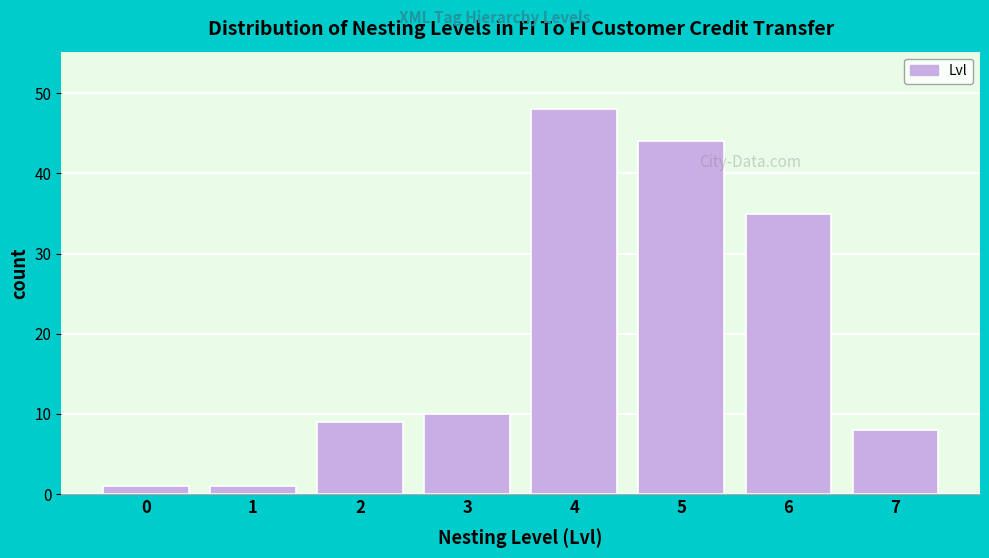

Reading left to right, transcribe all the data shown in this chart.

1	1	9	10	48	44	35	8